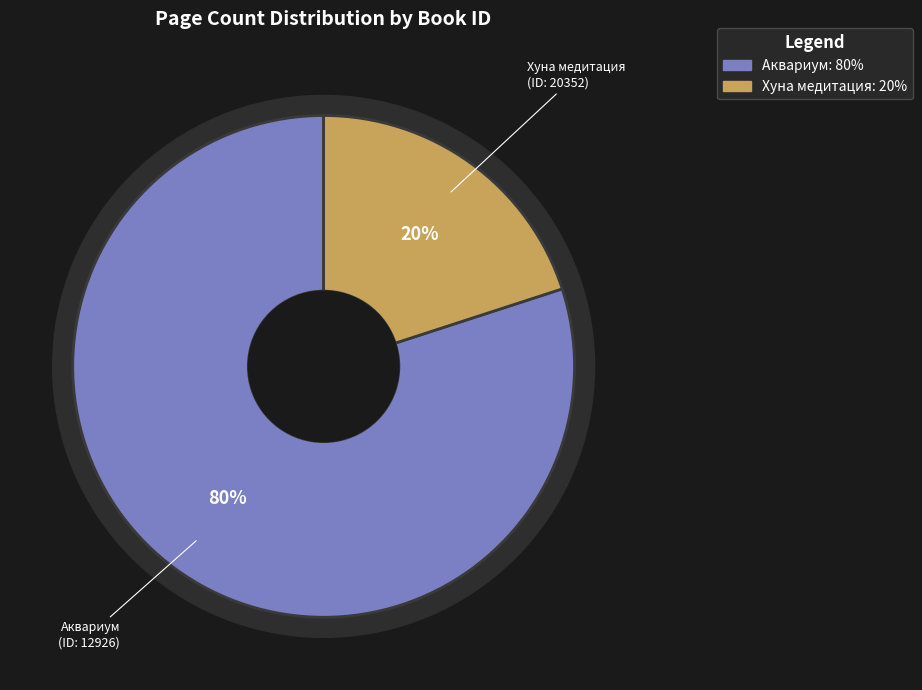

Which category has the biggest portion of the pie?

12926